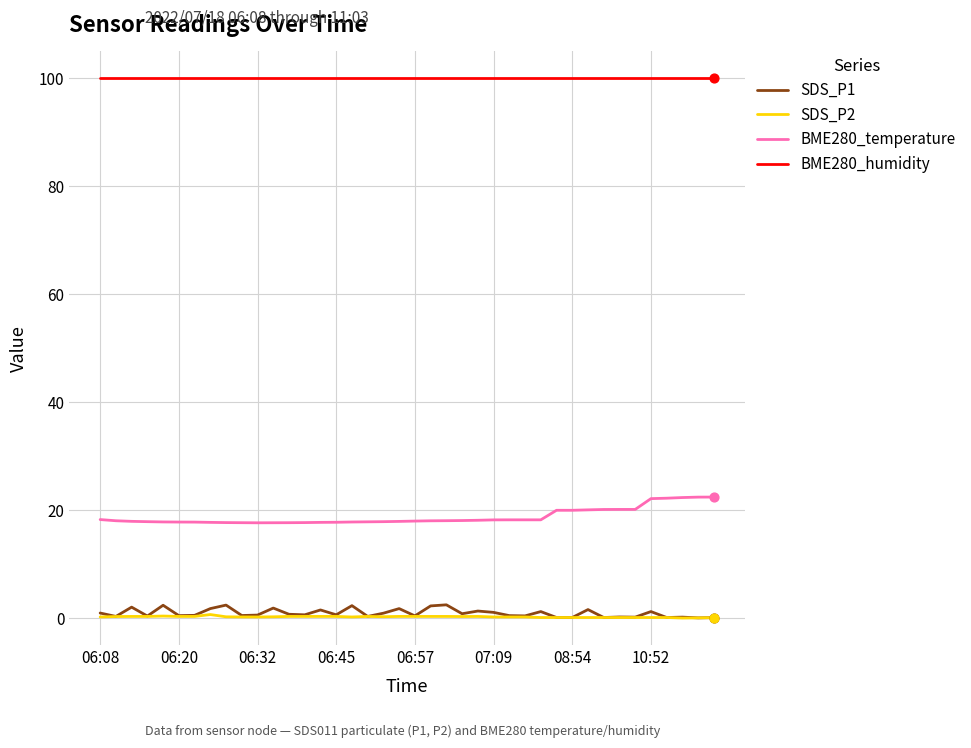

Which series has the largest total across all categories?

BME280_humidity